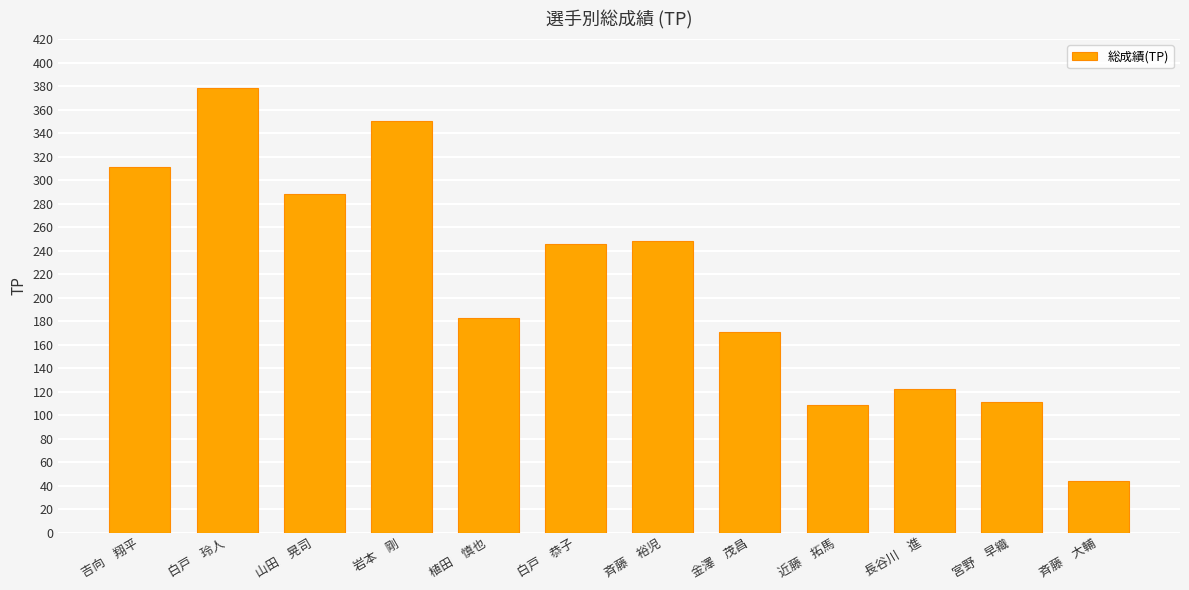

Reading left to right, transcribe all the data shown in this chart.

吉向　翔平=311	白戸　玲人=378	山田　晃司=288	岩本　剛=350	植田　慎也=183	白戸　恭子=246	斉藤　裕児=248	金澤　茂昌=171	近藤　拓馬=109	長谷川　進=122	宮野　早織=111	斉藤　大輔=44